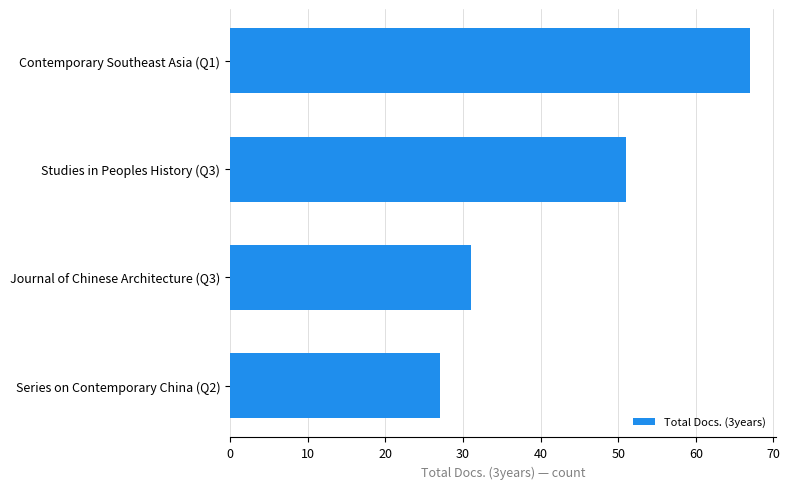

Count the number of data series in this chart.

1